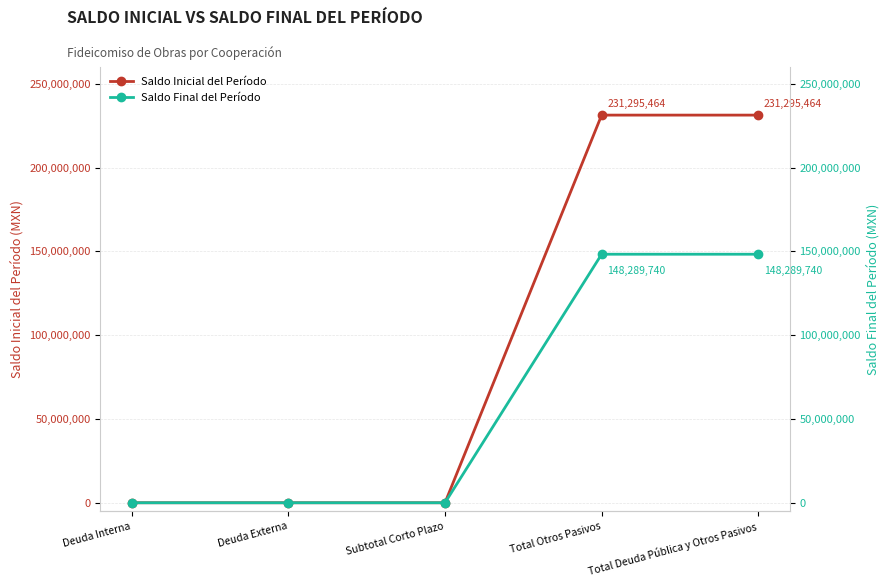

What is the label of the 4th point from the right?

Deuda Externa